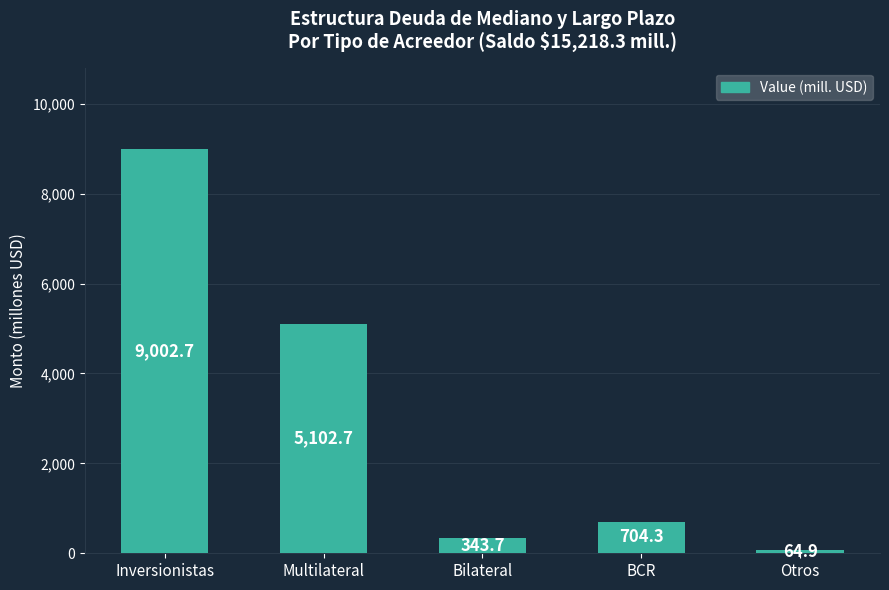

What is the difference between the values at Multilateral and BCR?

4398.4